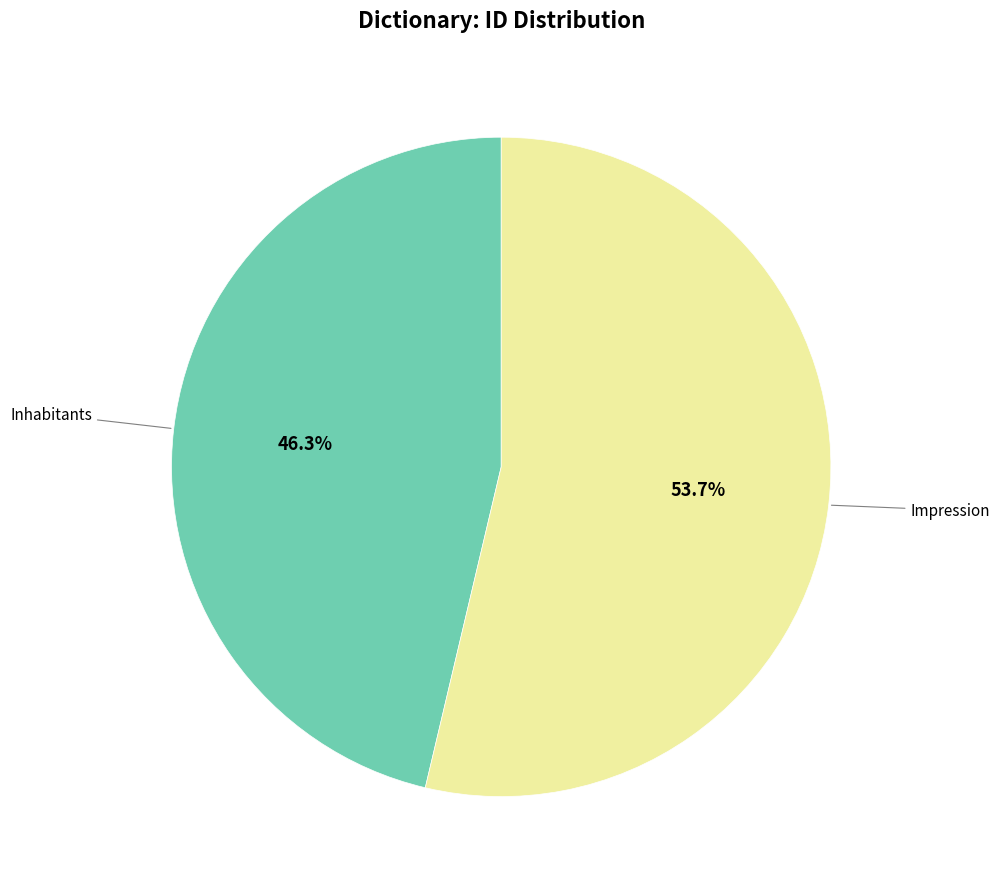

Is there any slice that represents more than half of the pie?

Yes